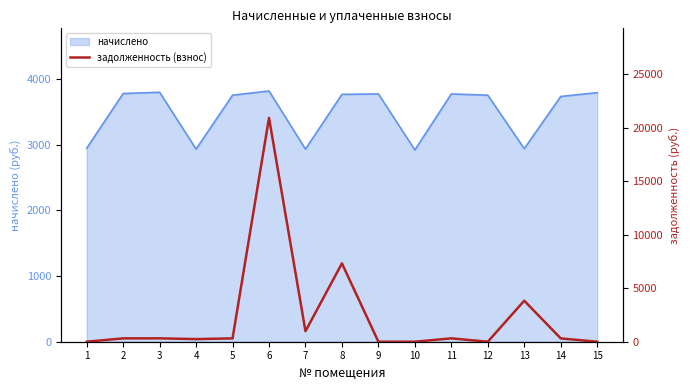

Reading right to left, what are all the values shown in this chart?

15=0.0	14=311.1	13=3833.1	12=0.0	11=314.3	10=0.0	9=0.0	8=7321.5	7=982.7	6=20921.1	5=312.7	4=244.3	3=316.4	2=314.8	1=0.0